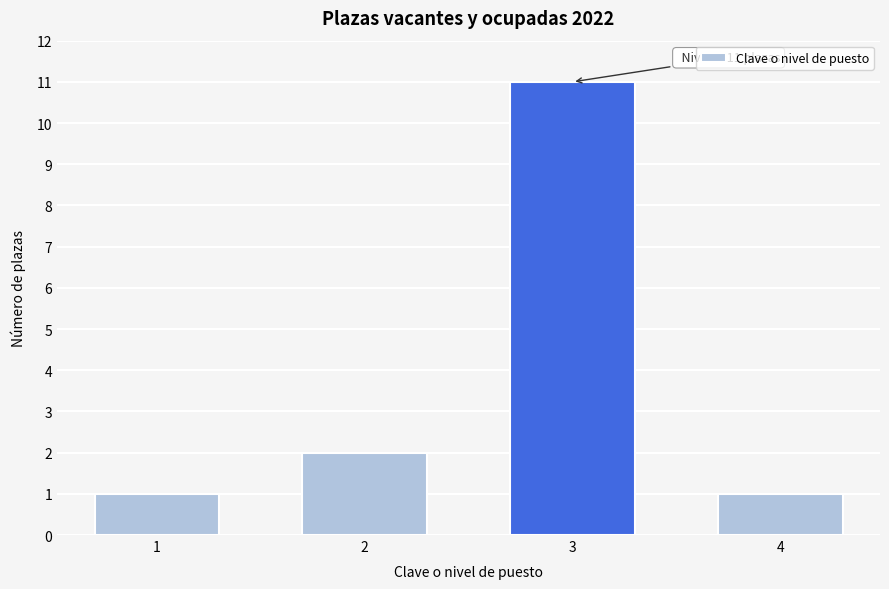

Reading left to right, what are all the values shown in this chart?

1=1	2=2	3=11	4=1